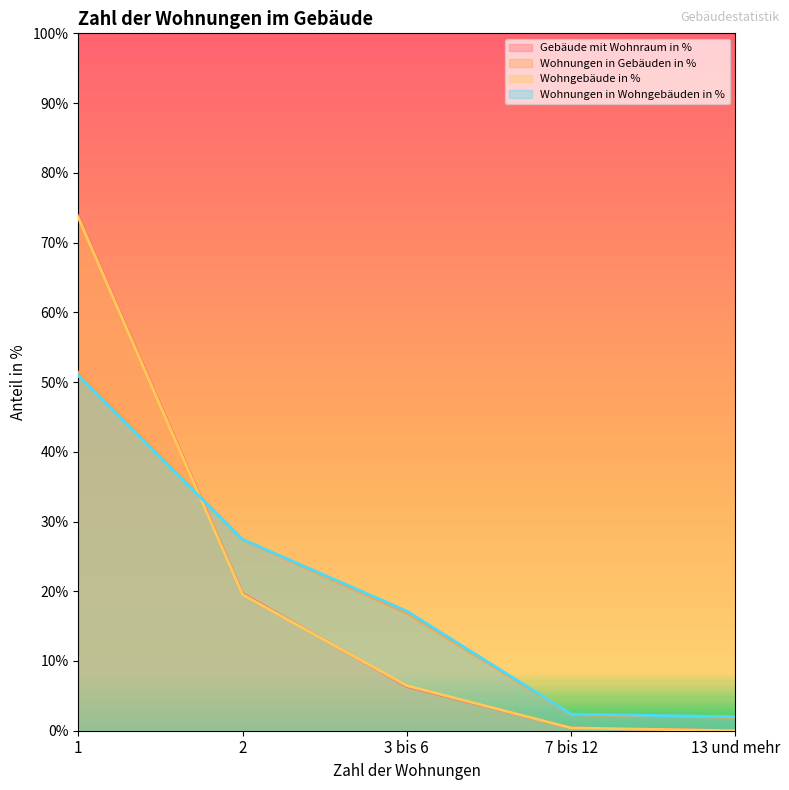

Which label corresponds to the smallest value in the chart?

13 und mehr